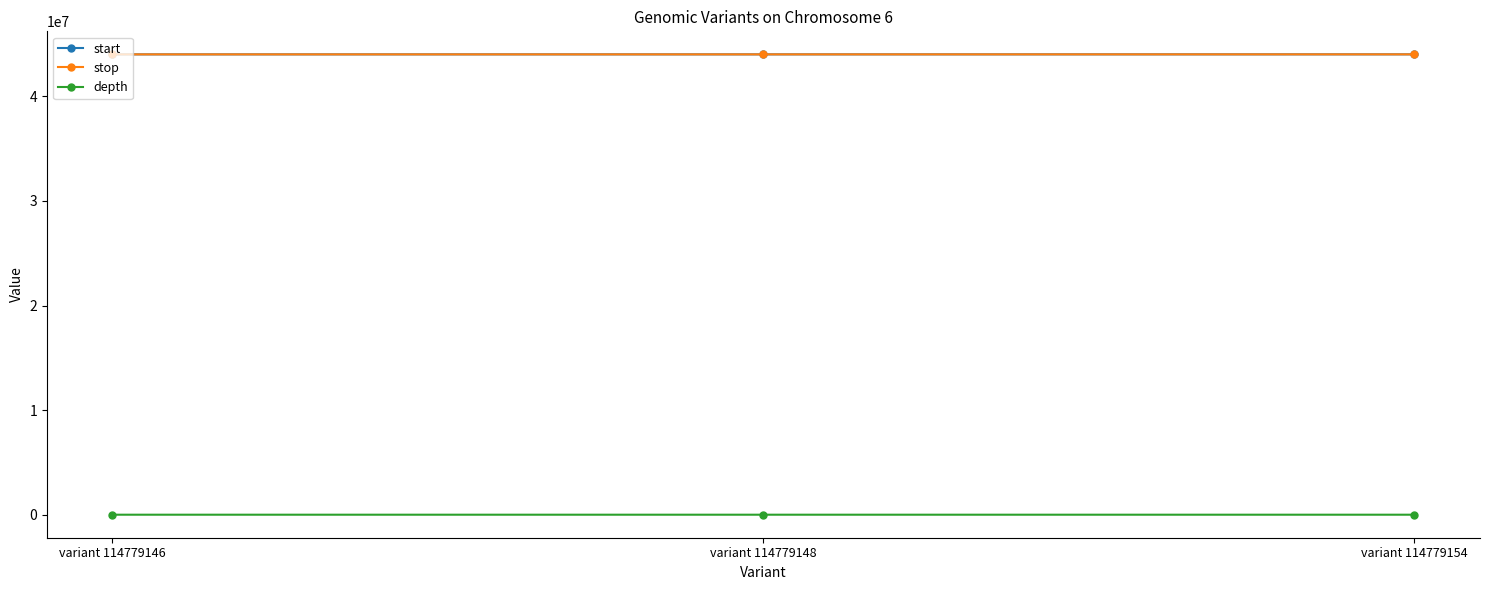

What is the highest value of the start series?

44009946